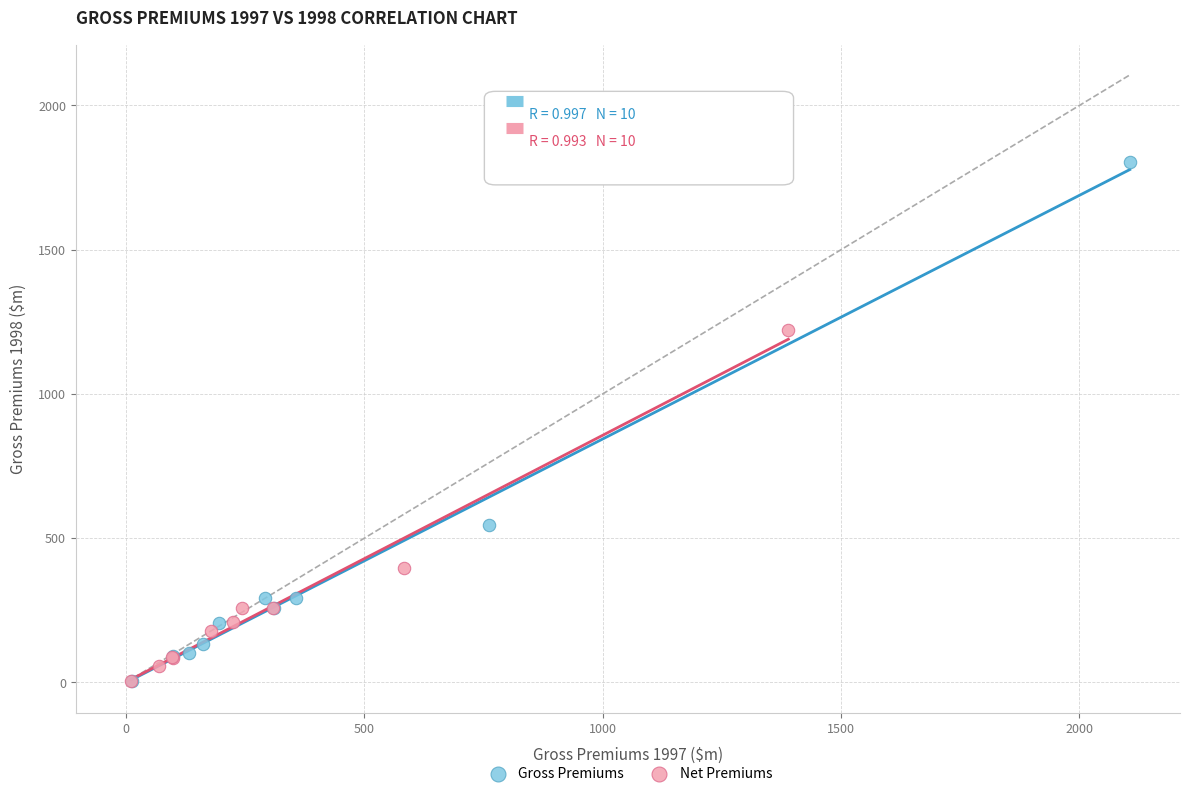

What are all the series names shown in the legend?

Gross Premiums, Net Premiums